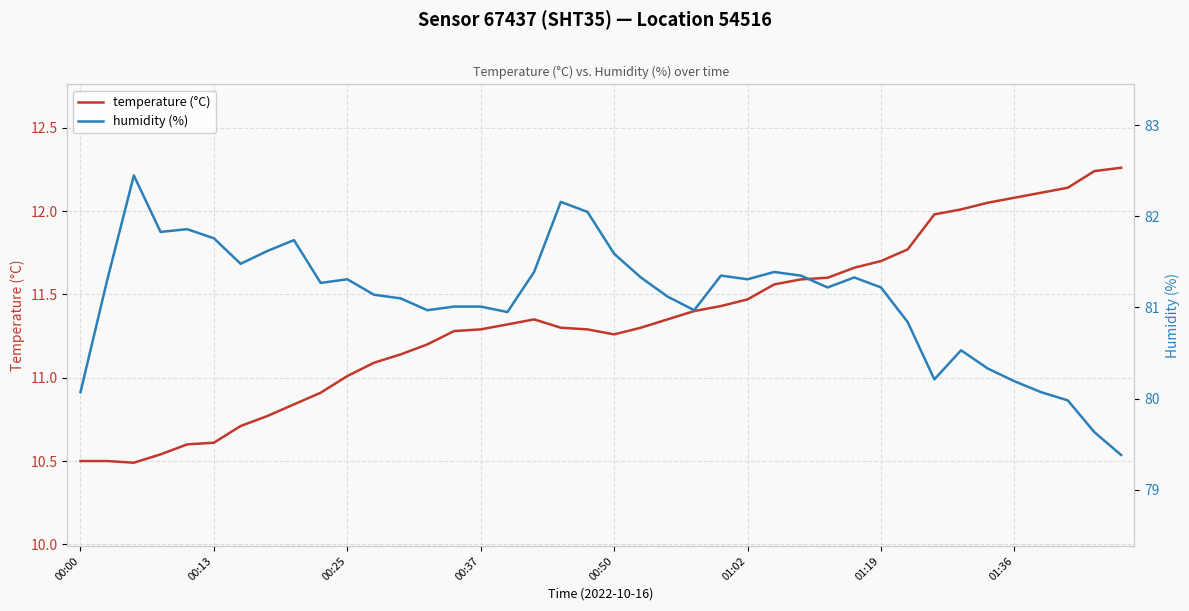

The temperature (°C) series shows 4.2 at 39. True or false?

False